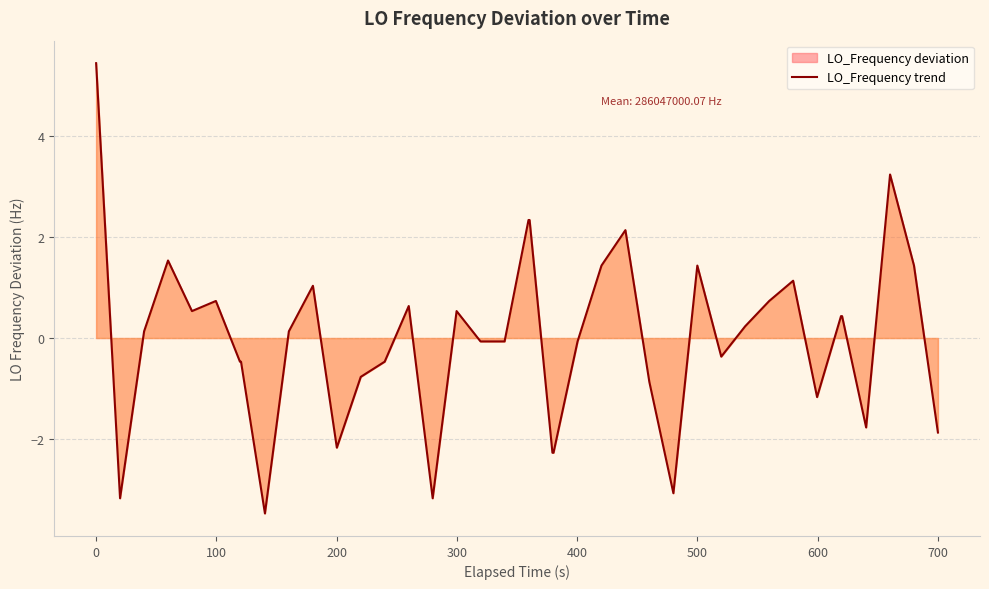

How many values are below 0?

19